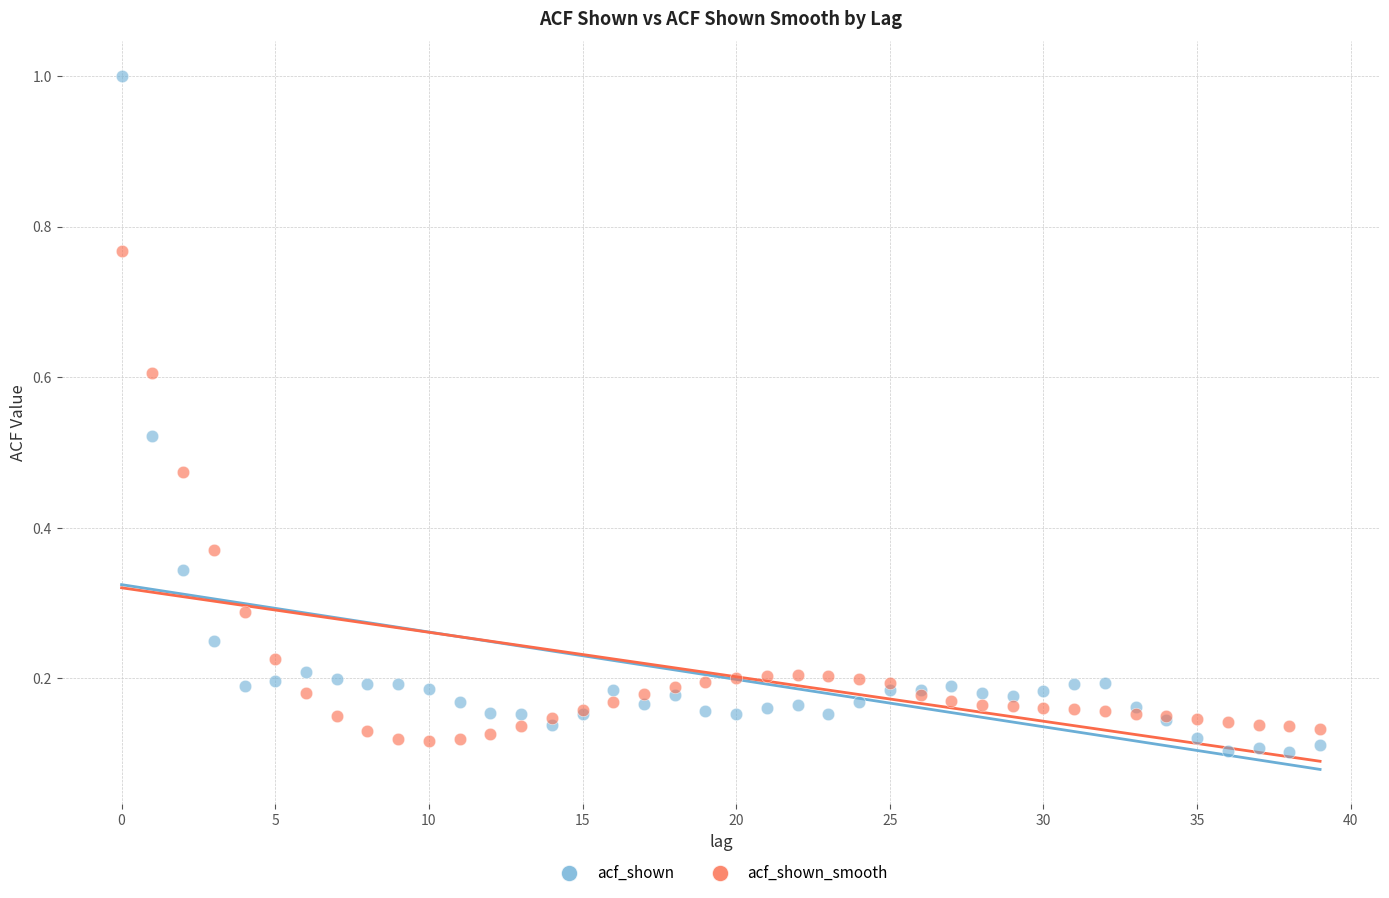

Which series contains the highest Y value?

acf_shown